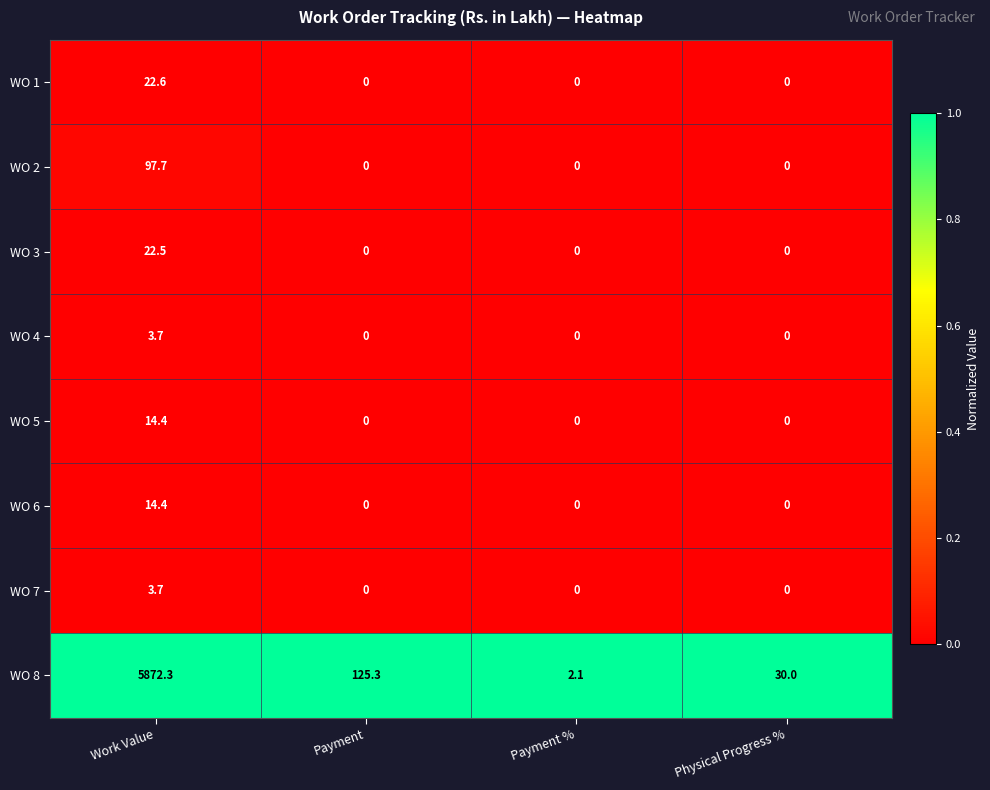

The WO 2 series shows 97.7 at Work Value. True or false?

True